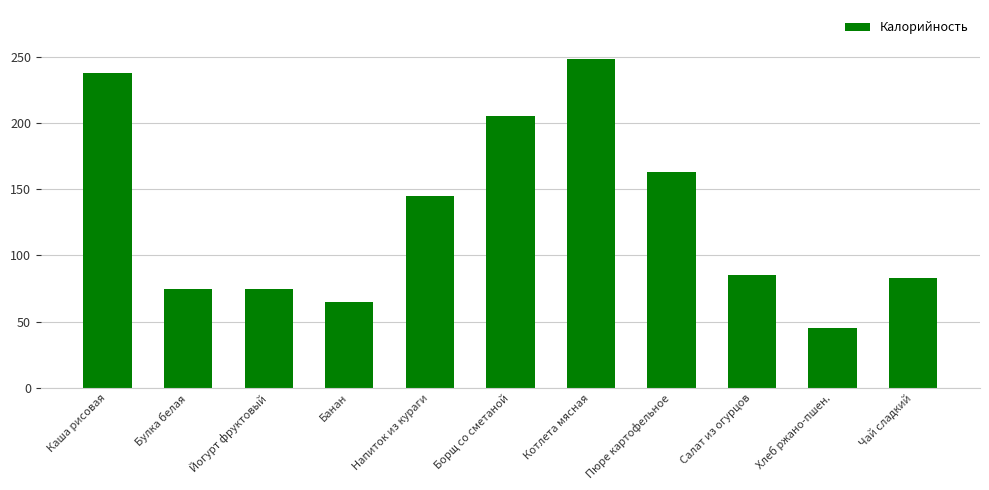

What is the label of the 4th bar from the left?

Банан